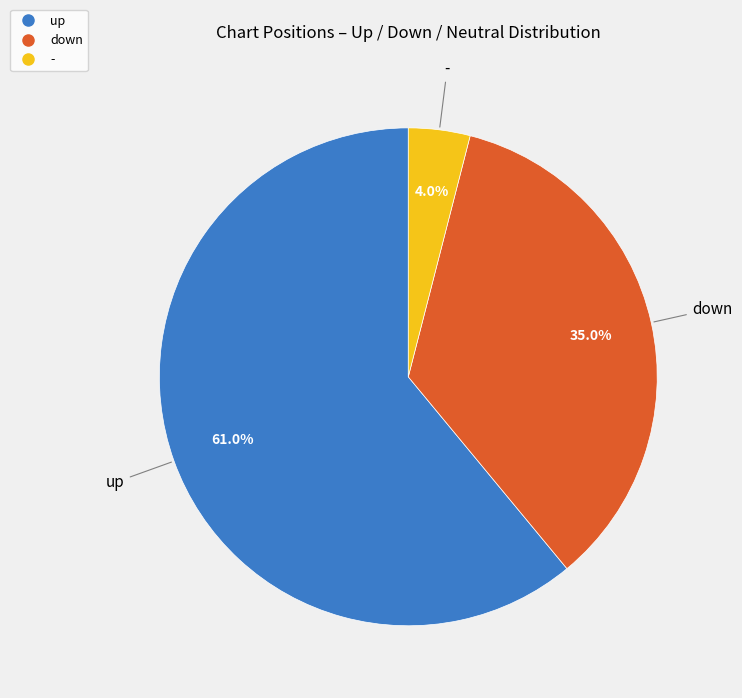

Which category has the biggest portion of the pie?

up